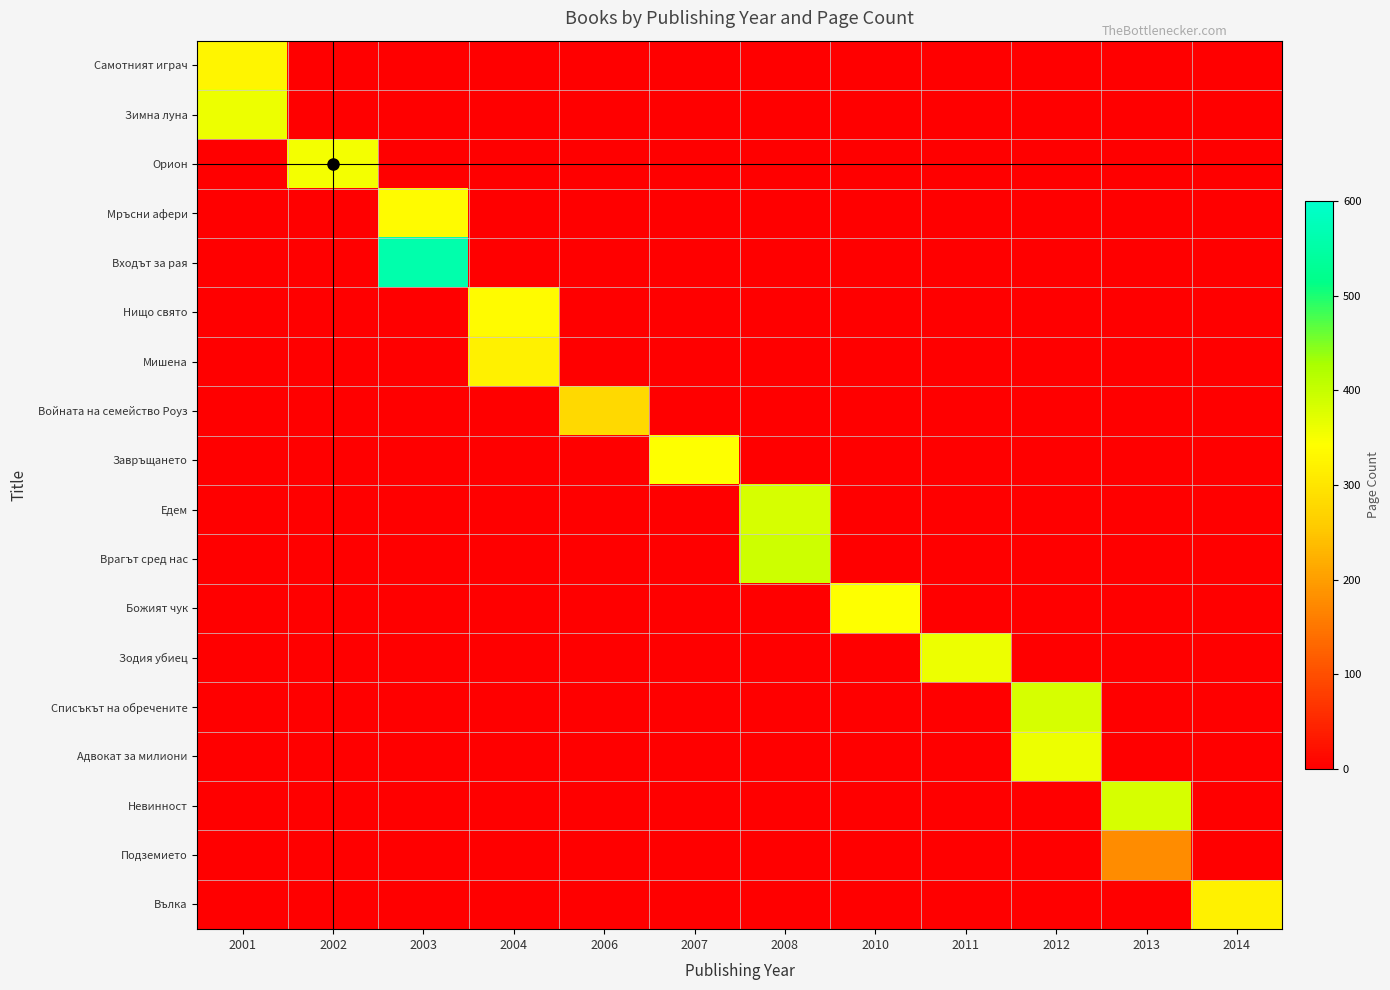

Which category has the lowest value across all series?

2002